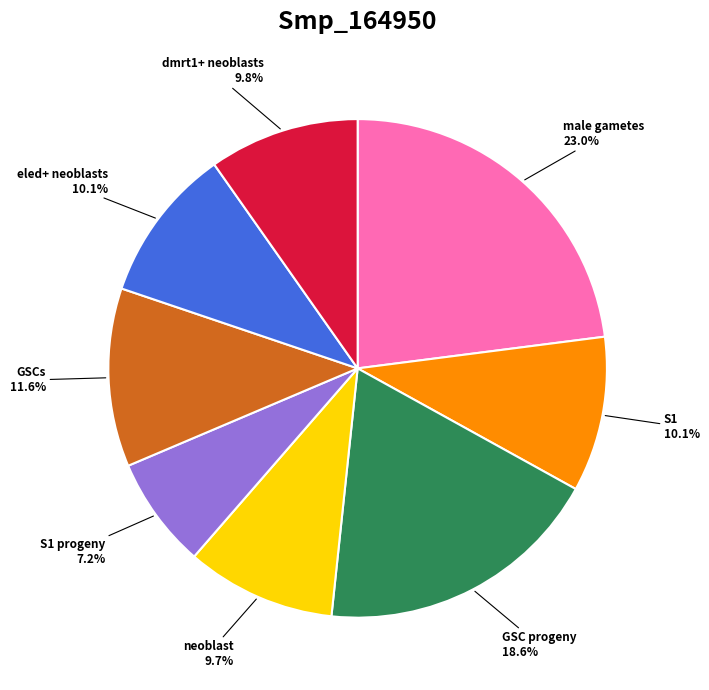

Is GSC progeny the majority of the pie?

No